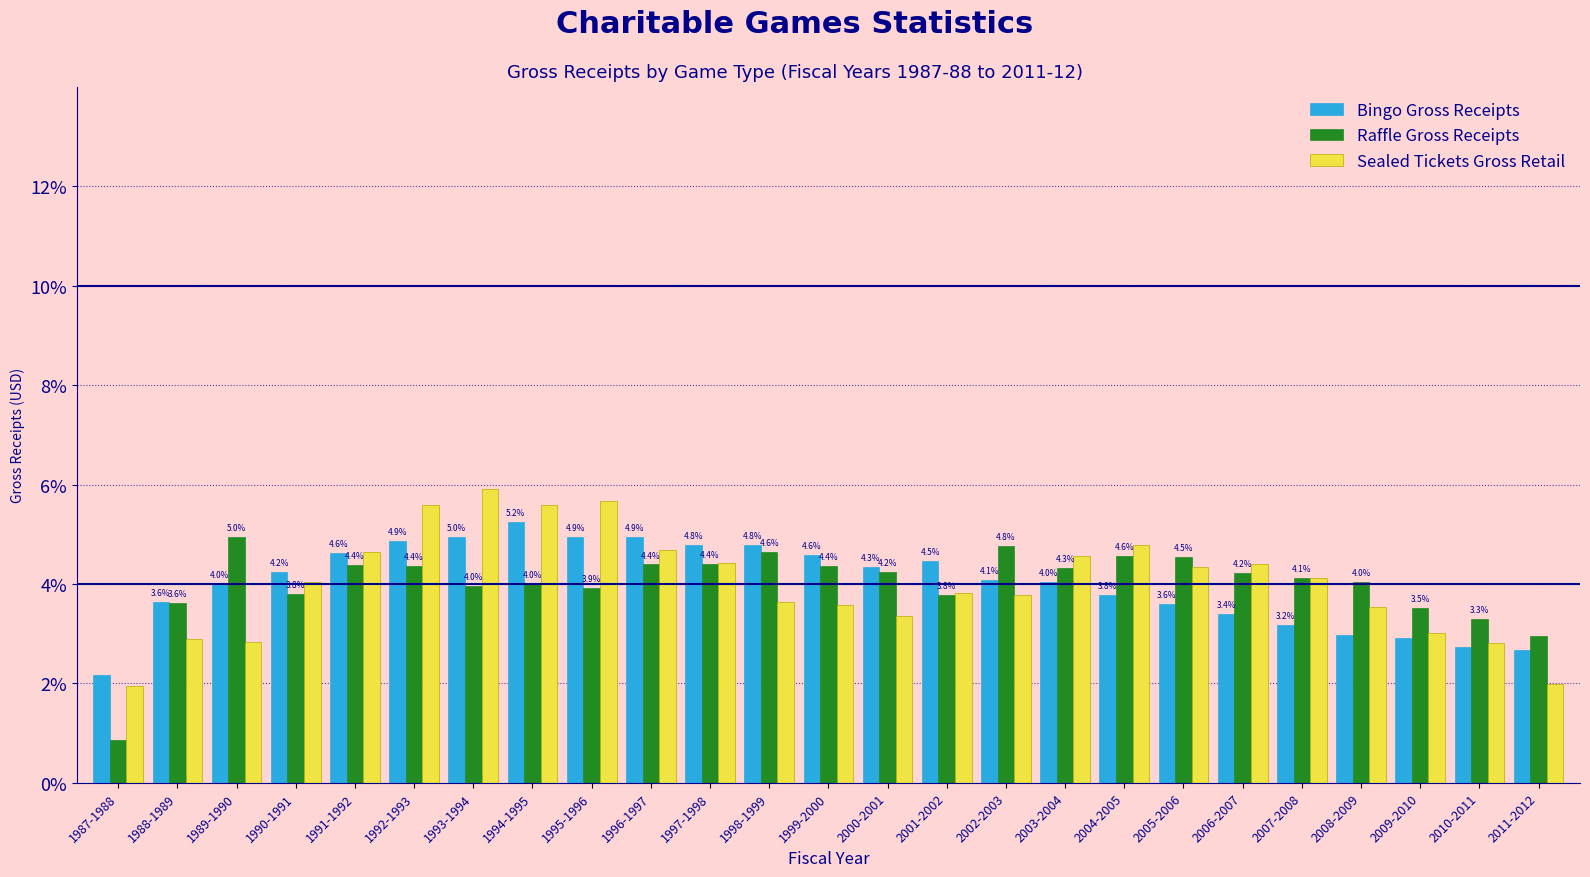

Which series has the largest range (max minus min)?

Raffle Gross Receipts